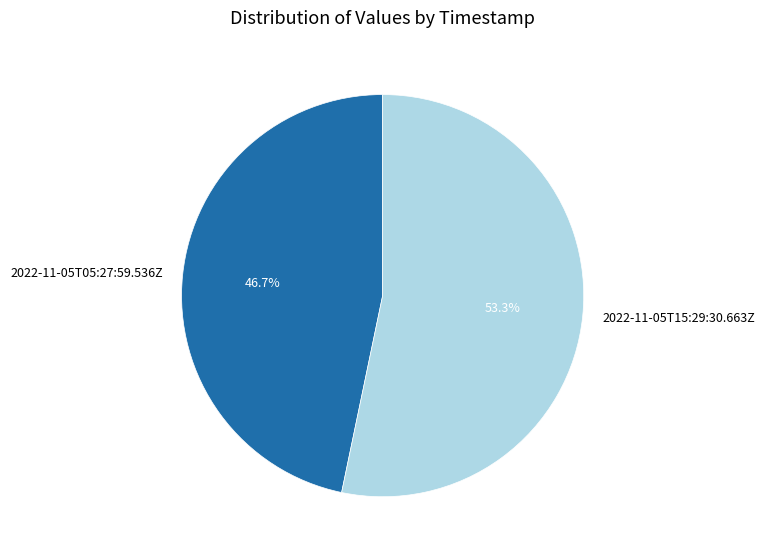

Which has a higher value, 2022-11-05T15:29:30.663Z or 2022-11-05T05:27:59.536Z?

2022-11-05T15:29:30.663Z